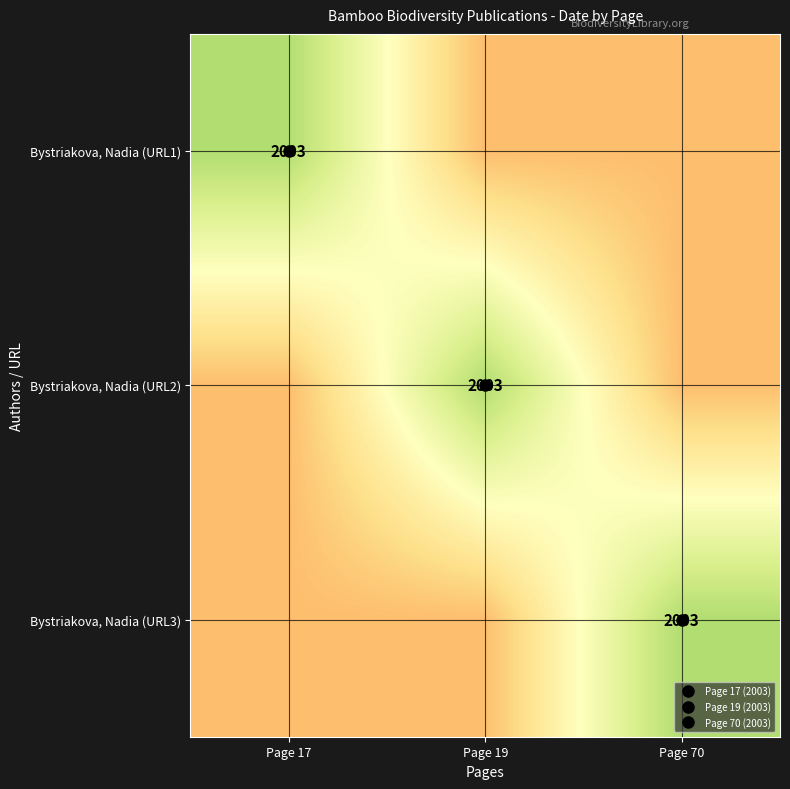

True or false: Bystriakova, Nadia (URL2) has a value of 1900 at Page 17.

True